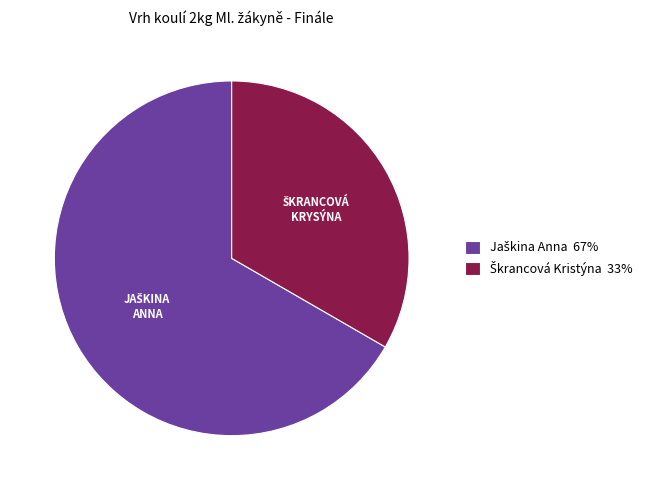

Count the number of slices in the pie.

2